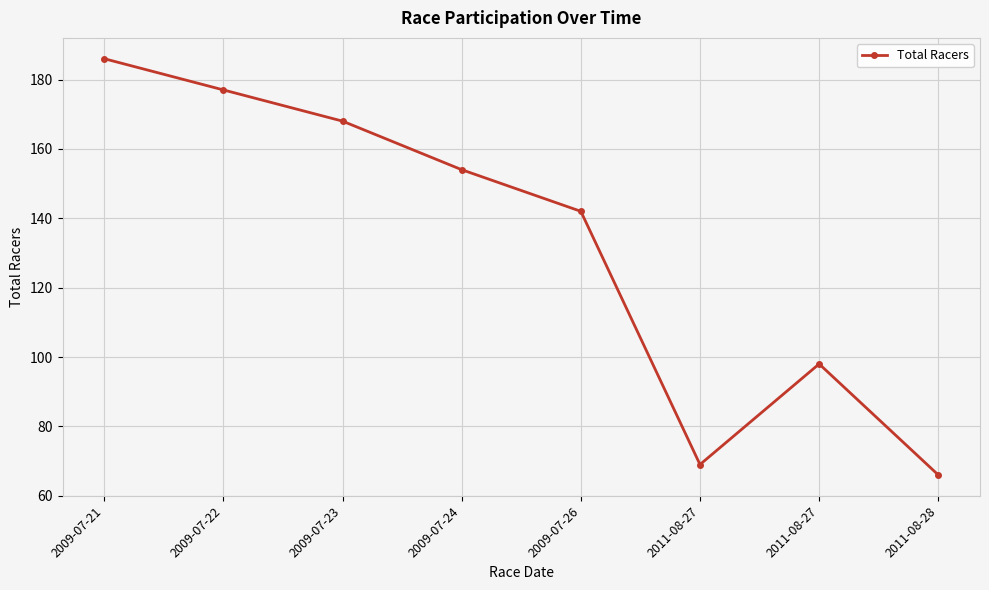

What is the difference between the values at 2011-08-27 and 2009-07-22?

108